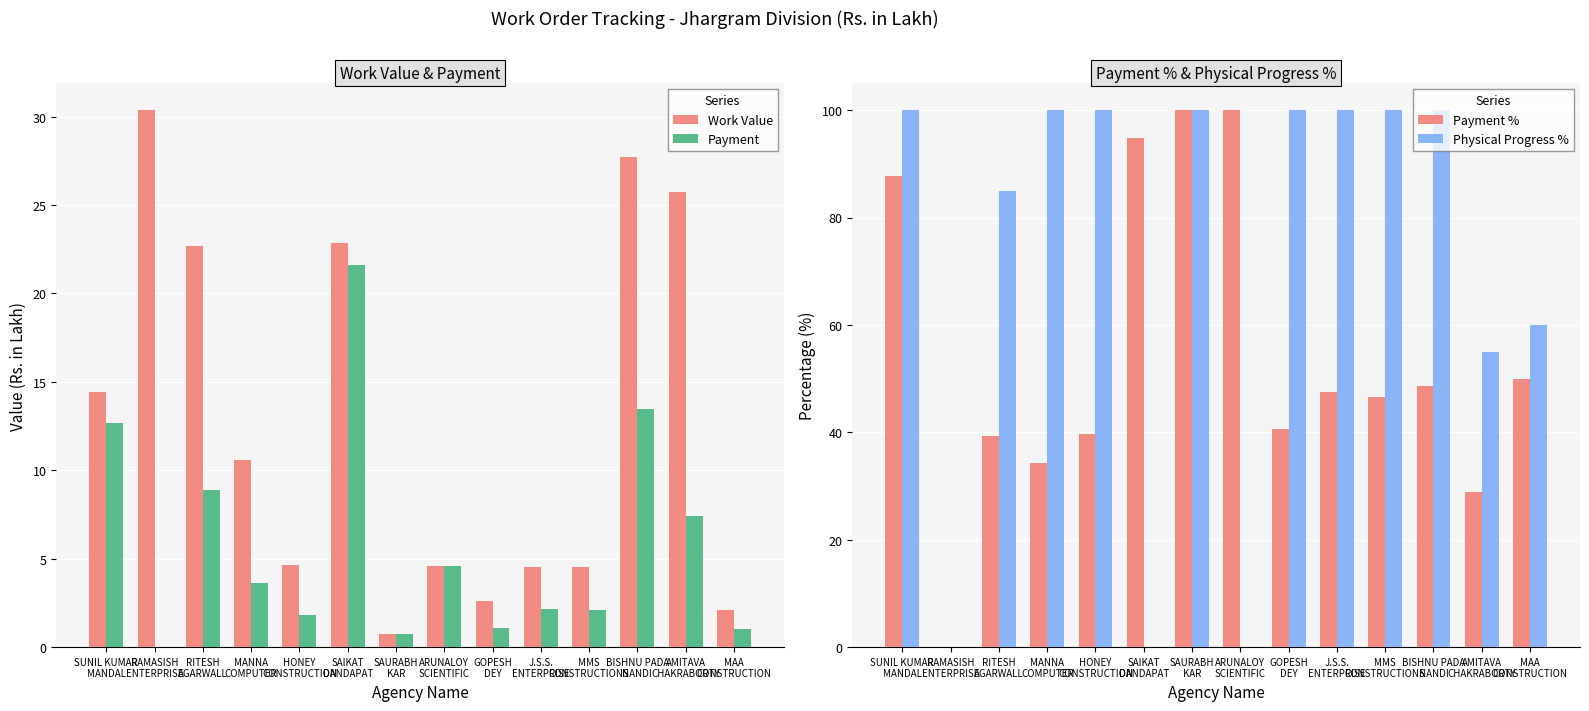

Between ARUNALOY
SCIENTIFIC and J.S.S.
ENTERPRISE, which is larger?

ARUNALOY
SCIENTIFIC